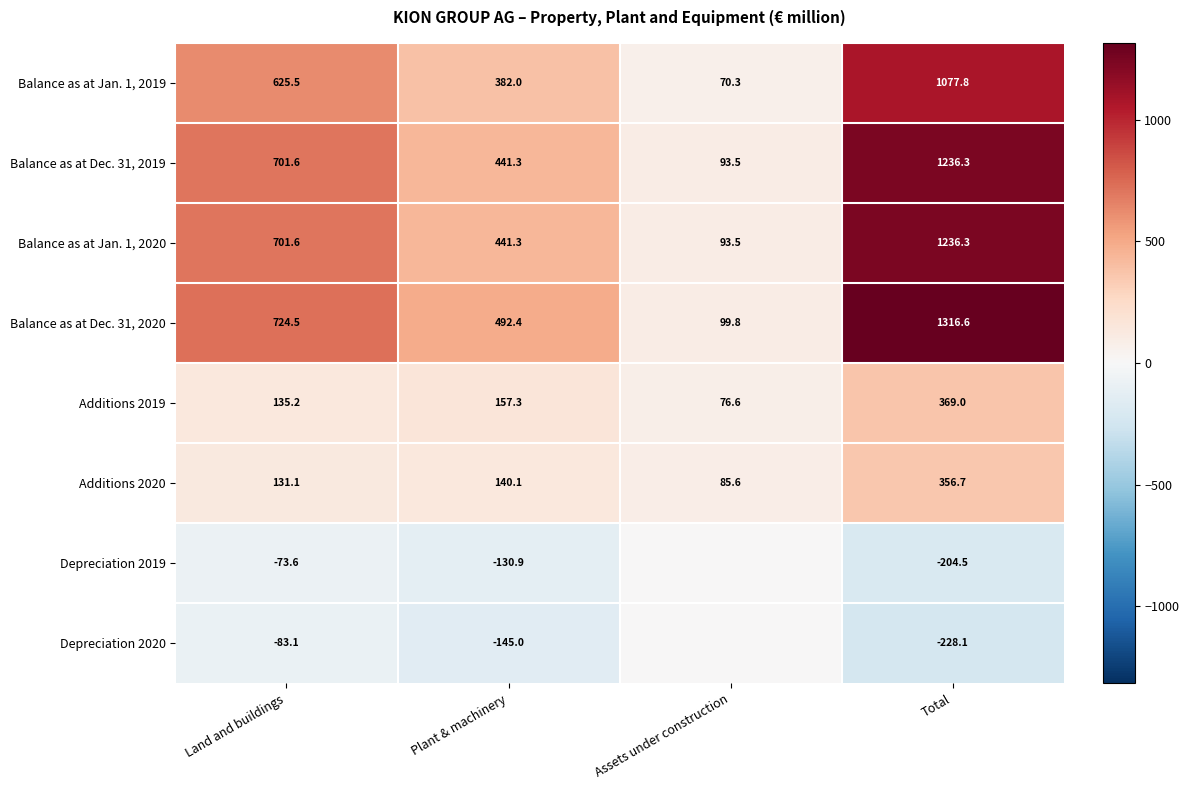

What is the spread (max minus min) of values at Total?

1544.7